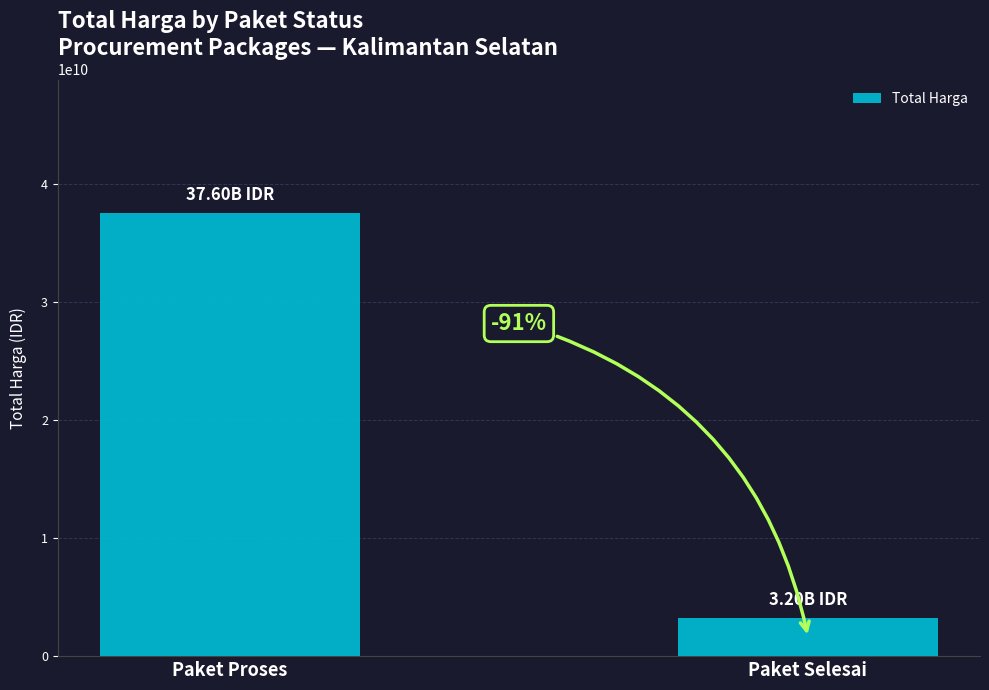

What value does the data have at Paket Selesai, to the nearest 50?

3204000000